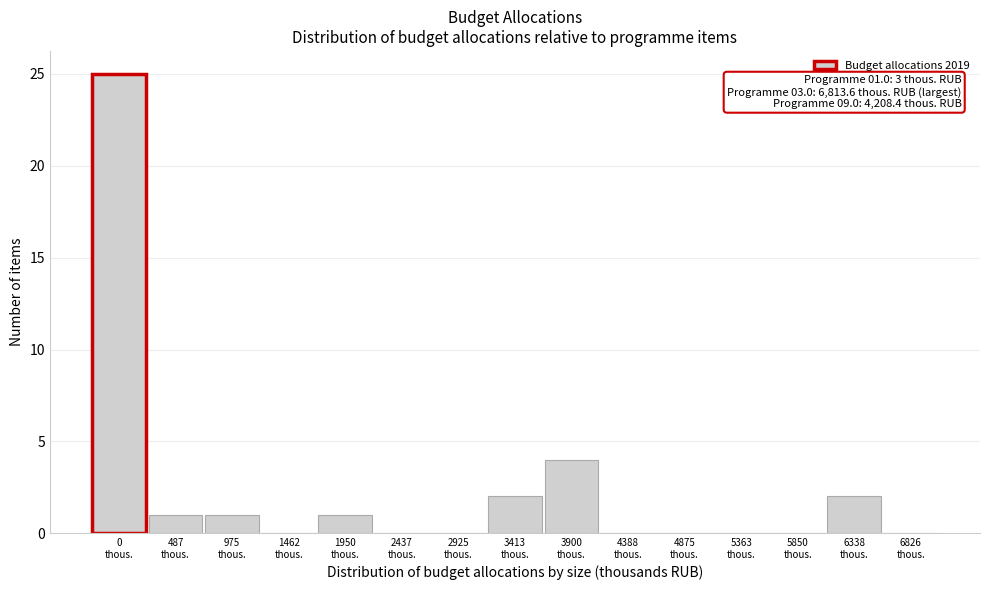

What is the sum of all values?

36